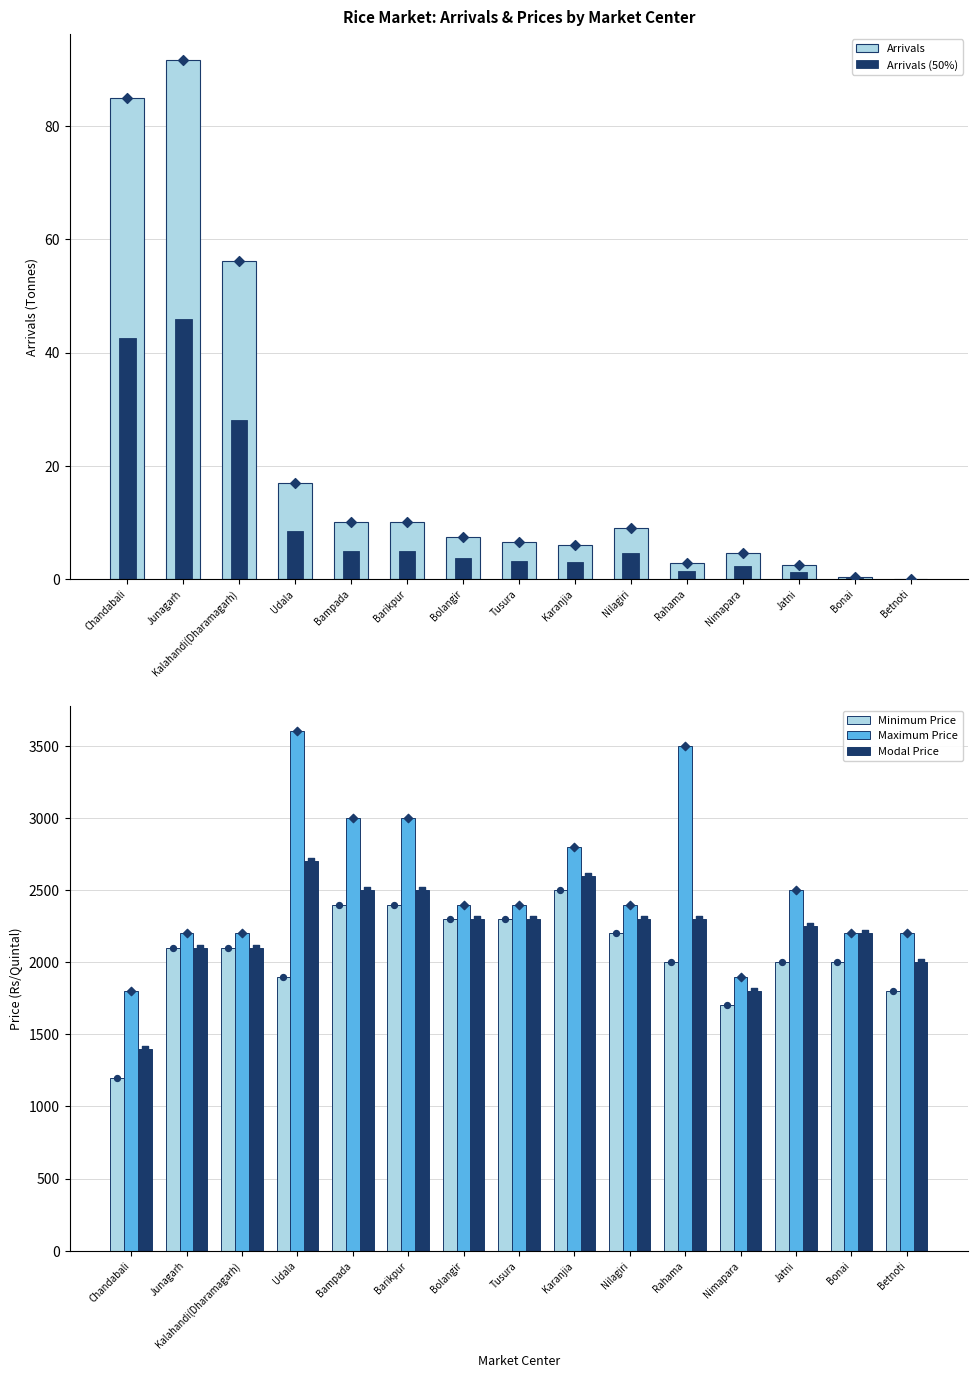

At which category is the sum across all series the highest?

Udala